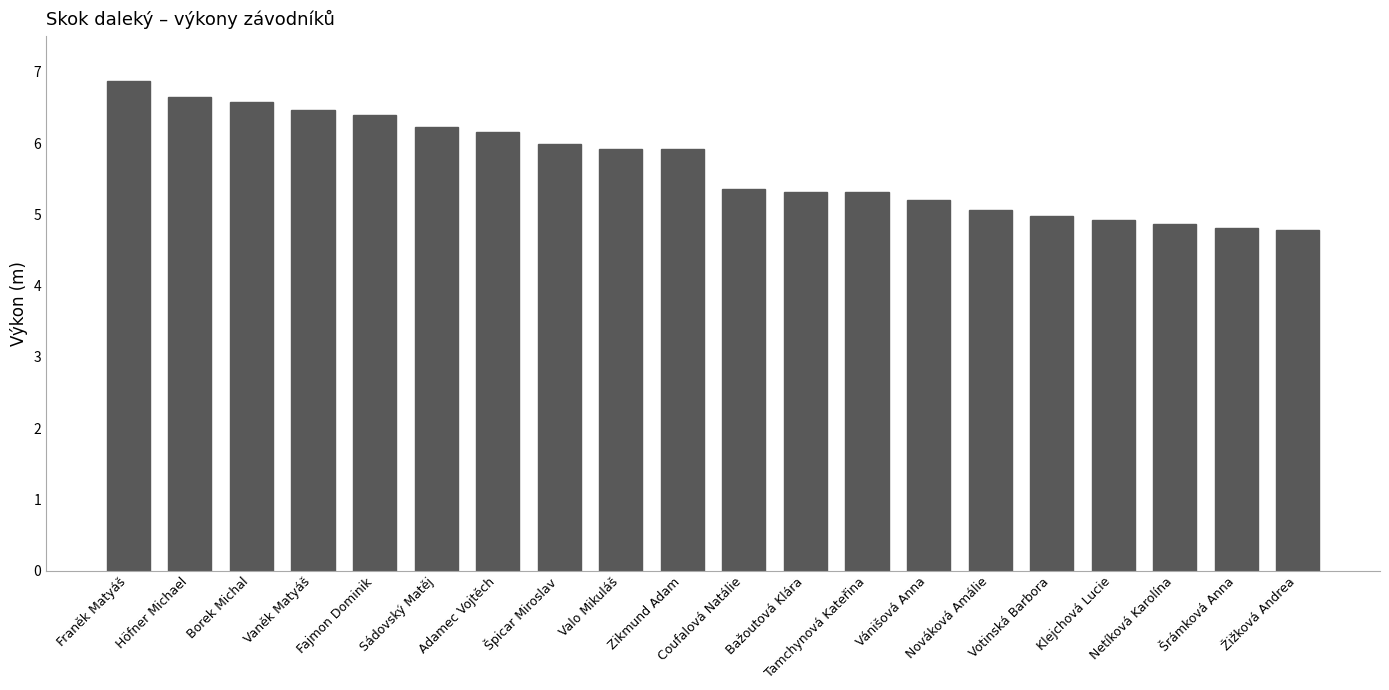

What is the label of the 5th bar from the left?

Fajmon Dominik